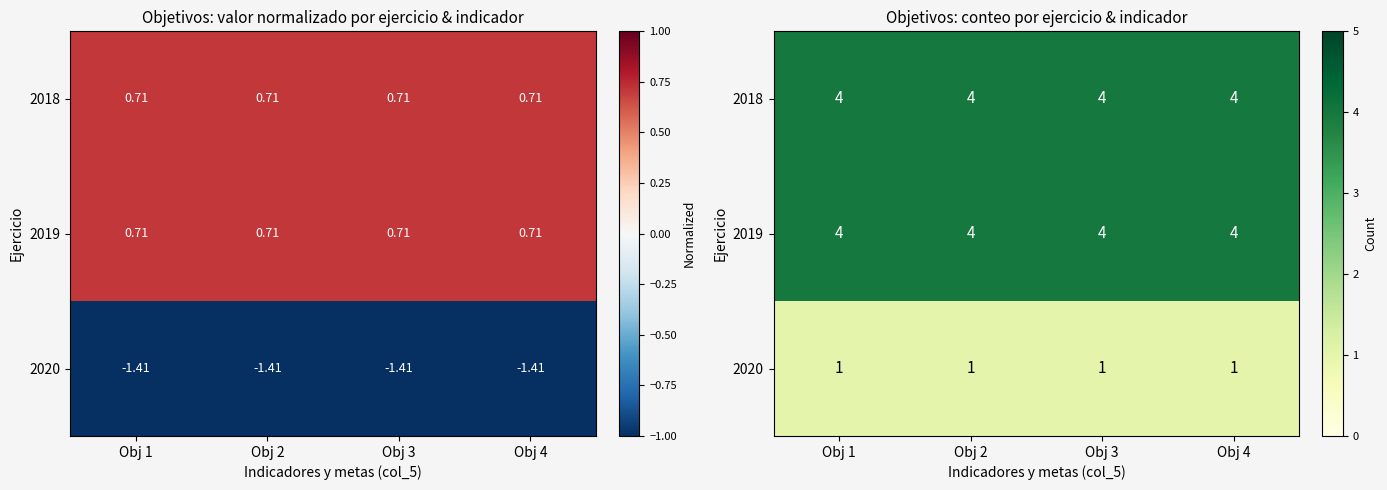

Rank the series at Obj 4 from highest to lowest value.

2018, 2019, 2020